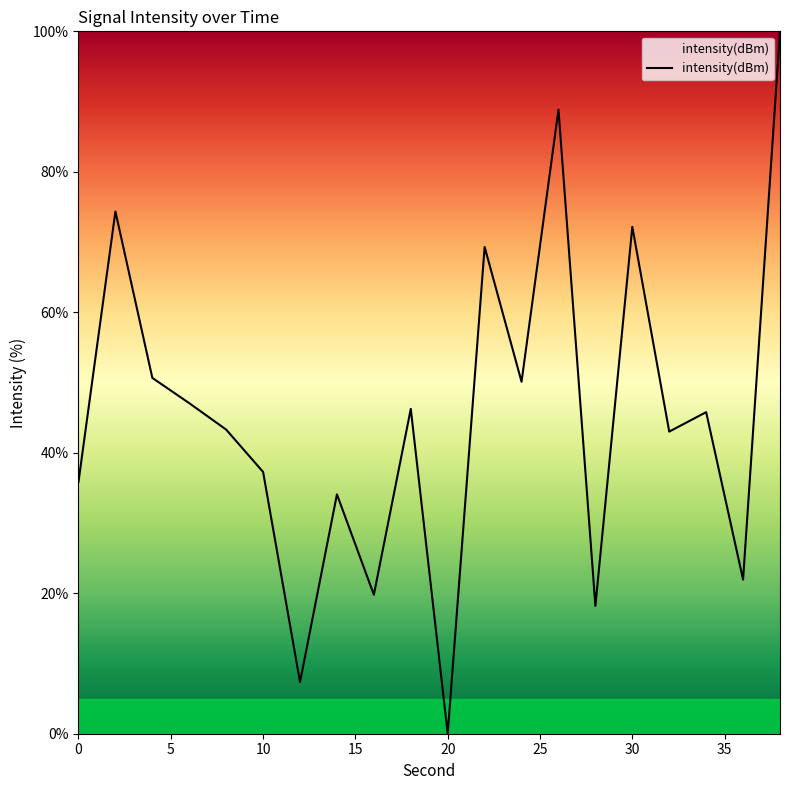

What is the maximum value shown in the chart?

100.0